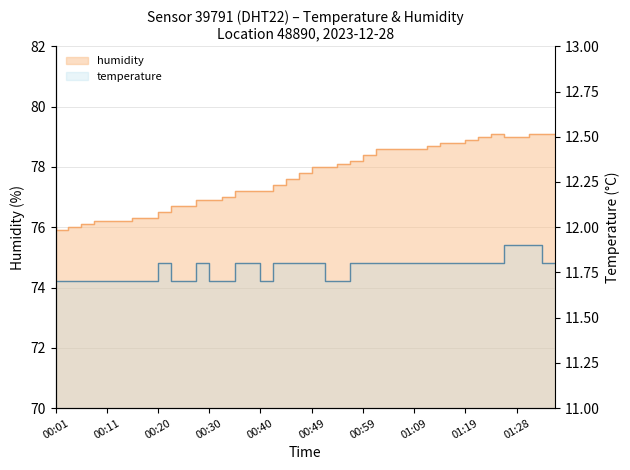

The value of humidity at 00:28 is 102.9. True or false?

False